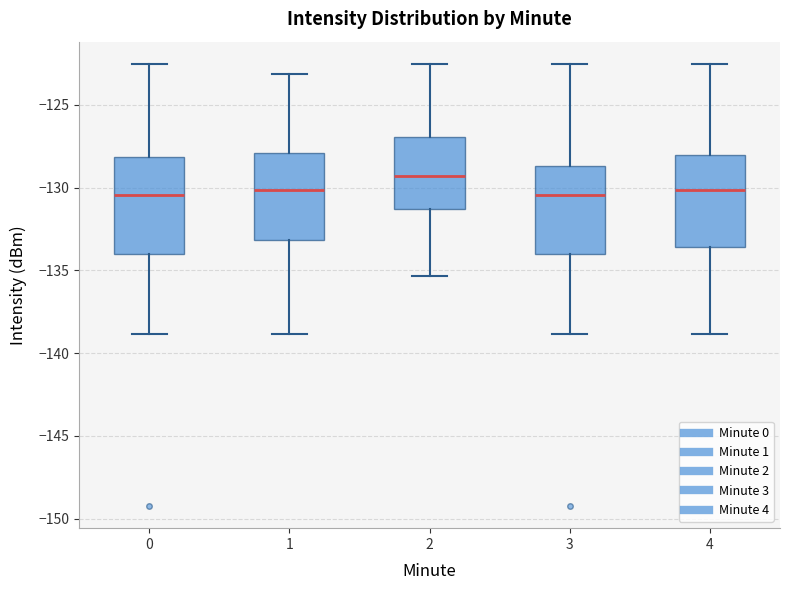

Reading left to right, read every box against the y-axis: the position of its median line, the range the box covers, and the ends of its whiskers. The values are not printed on the chart, so give them approximately, as read against the axis.

0: median -130.5, box -134.0 to -128.0, whiskers -139.0 to -122.5
1: median -130.0, box -133.0 to -128.0, whiskers -139.0 to -123.0
2: median -129.5, box -131.5 to -127.0, whiskers -135.5 to -122.5
3: median -130.5, box -134.0 to -128.5, whiskers -139.0 to -122.5
4: median -130.0, box -133.5 to -128.0, whiskers -139.0 to -122.5